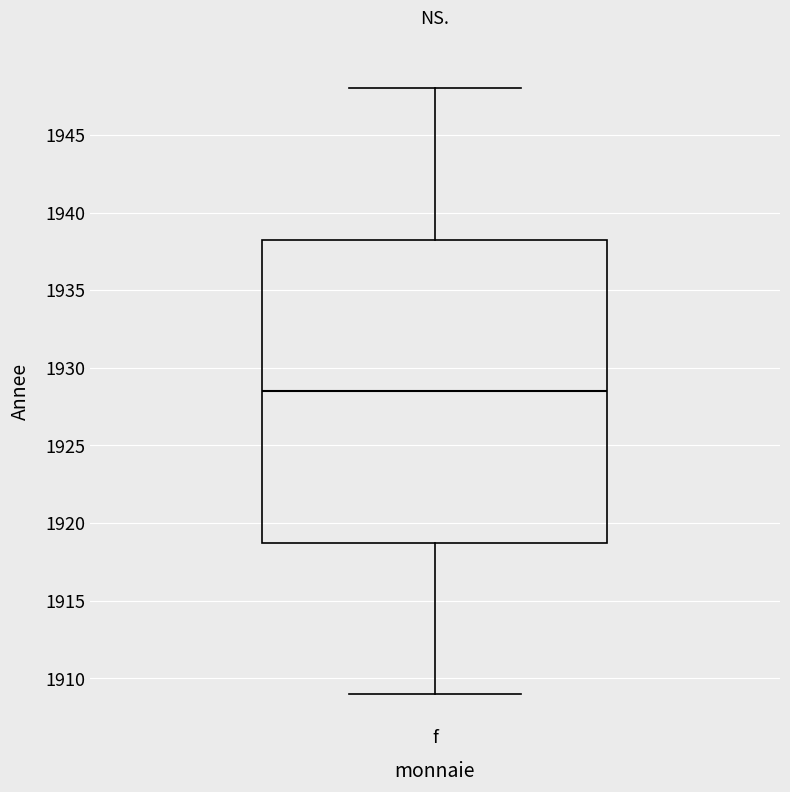

Transcribe this box plot: give where the median line is, the range the box spans, and where the two whiskers end, as read against the y-axis. The values are not printed on the chart, so give them approximately, as read against the axis.

median 1928.5, box 1919.0 to 1938.5, whiskers 1909.0 to 1948.0